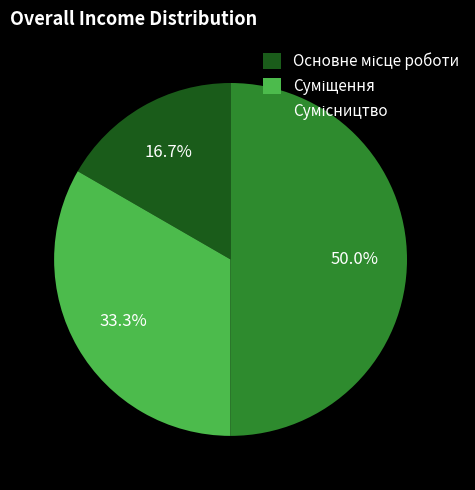

To the nearest percent, what percentage of the pie is Основне місце роботи?

17%